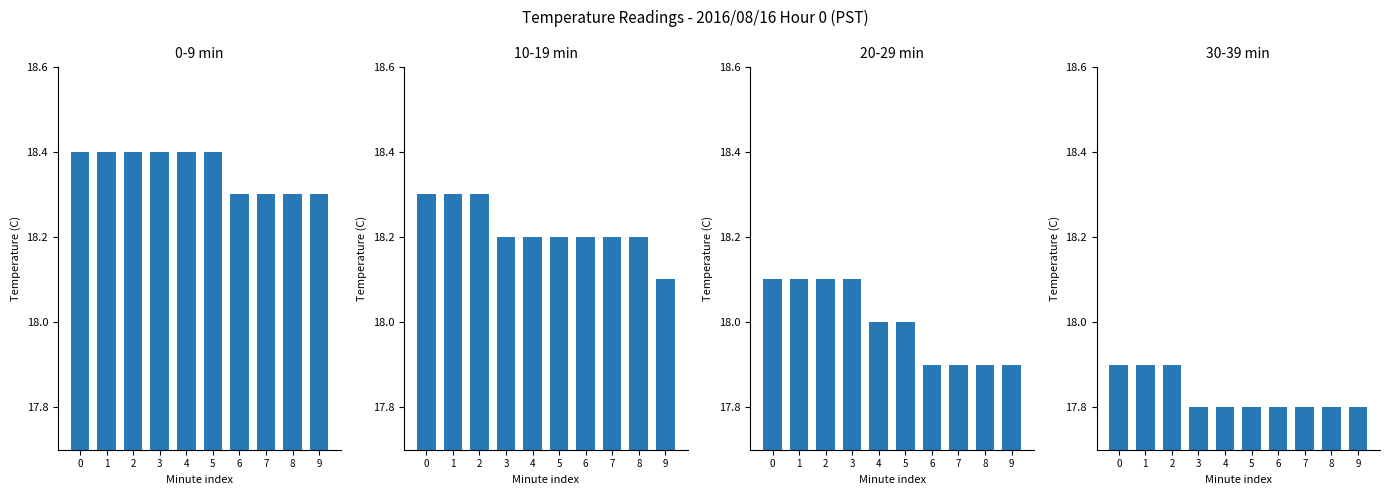

What are all the series names shown in the legend?

0-9 min, 10-19 min, 20-29 min, 30-39 min